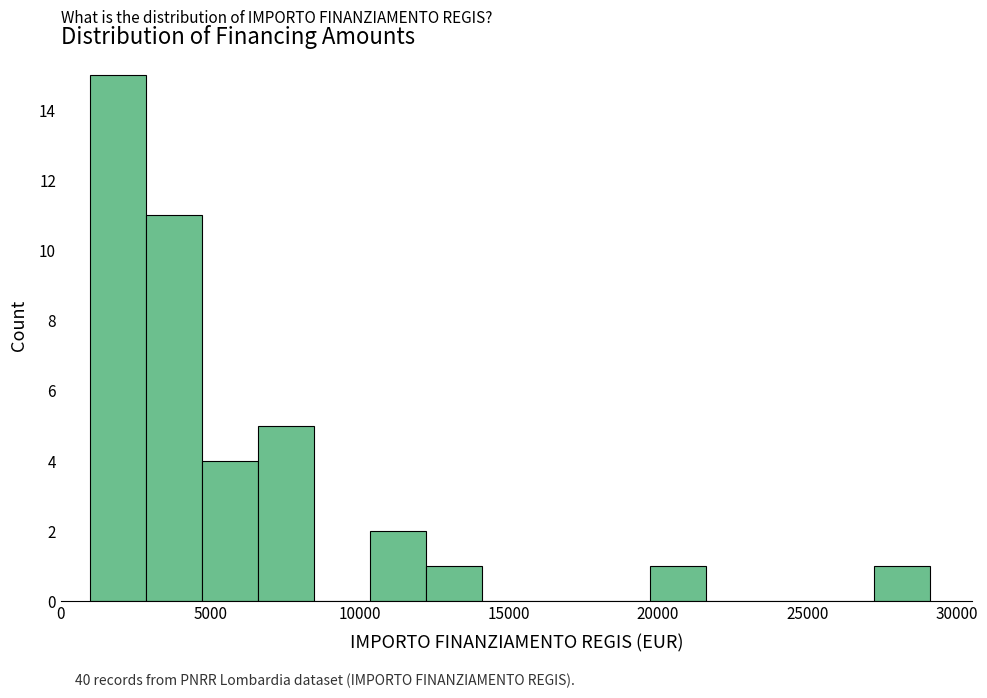

Read against the x-axis, roughly where is the centre of the tallest bar?

2000